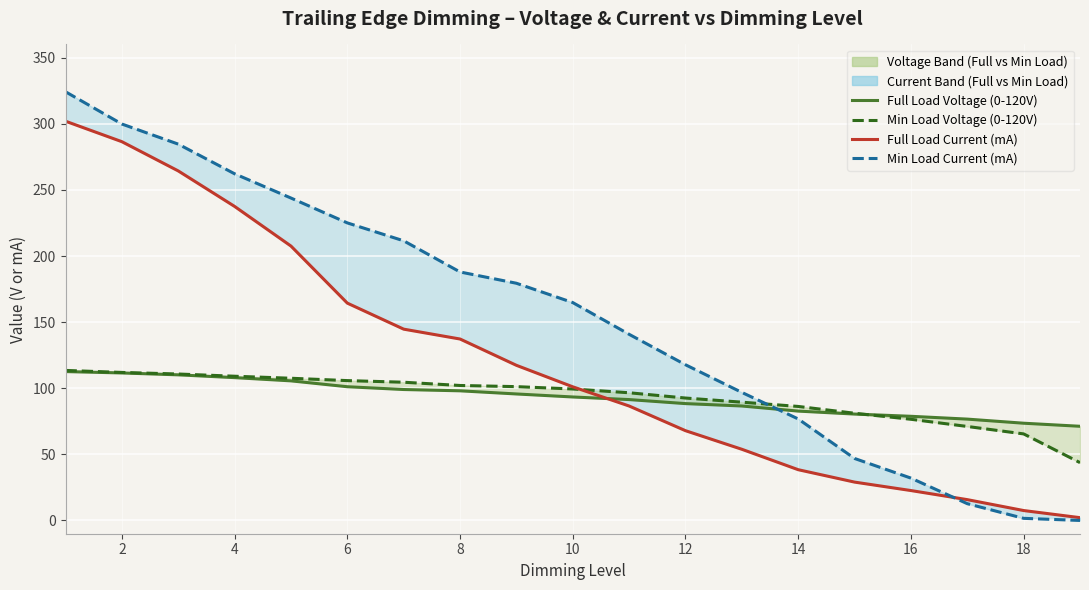

The 120V Min Load (0-120V) series shows 14.7 at 18. True or false?

False